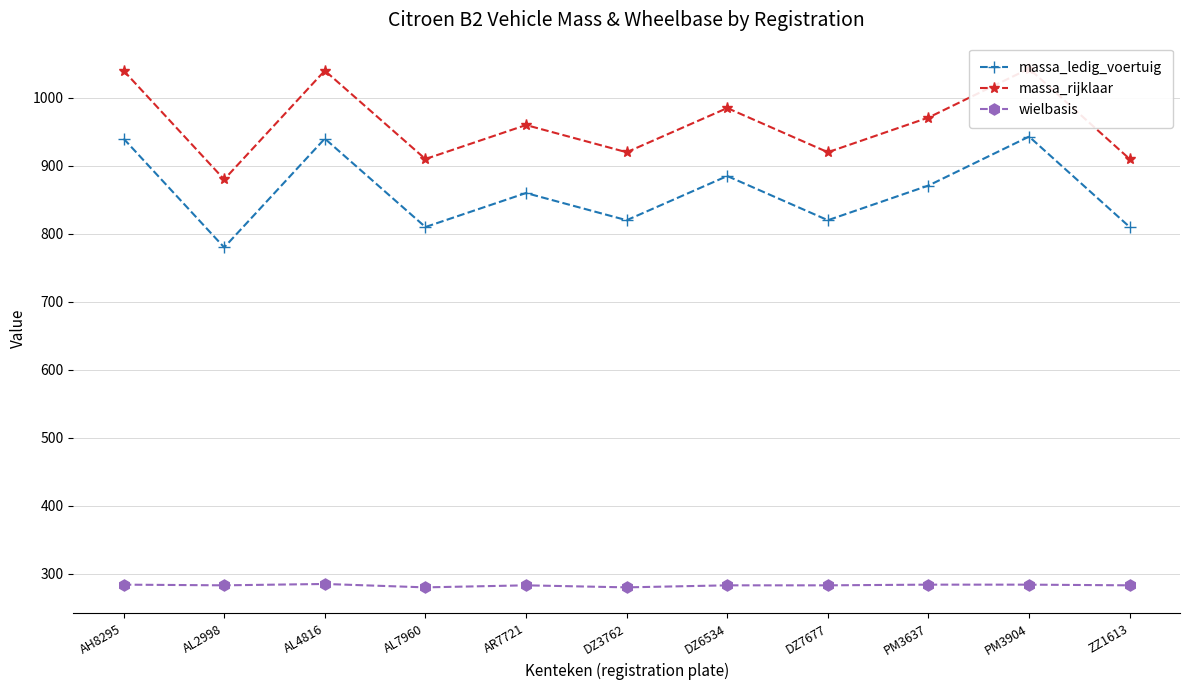

What is the value of the massa_rijklaar point at the 4th from the left?

910